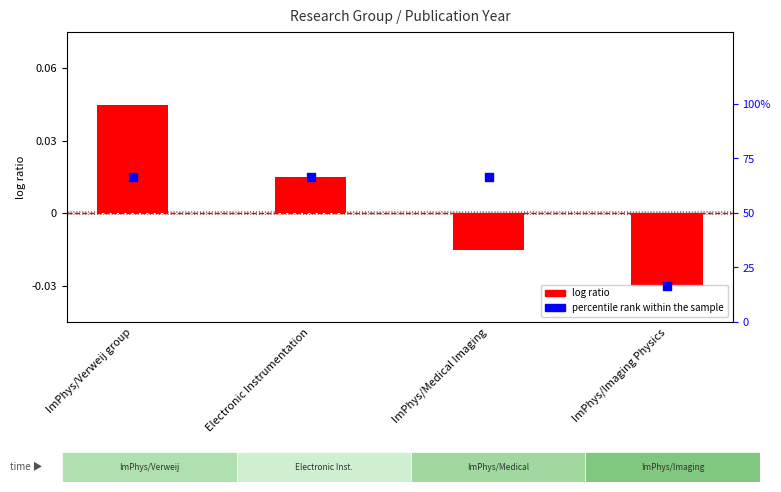

At how many categories does at least one series exceed 63?

3